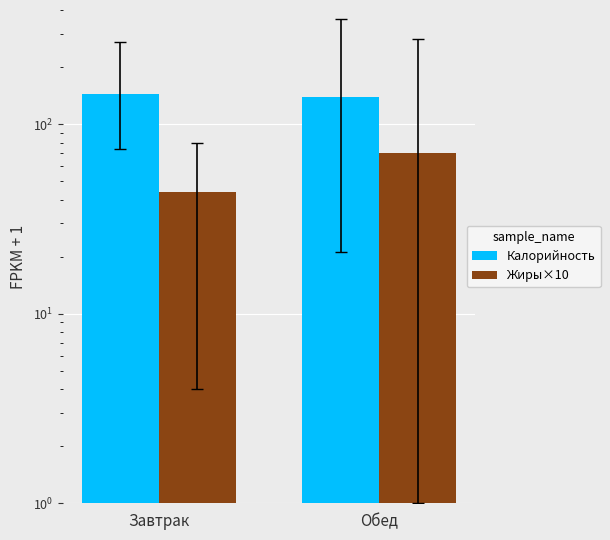

List the series in order of their overall mean, lowest first.

Жиры×10, Калорийность